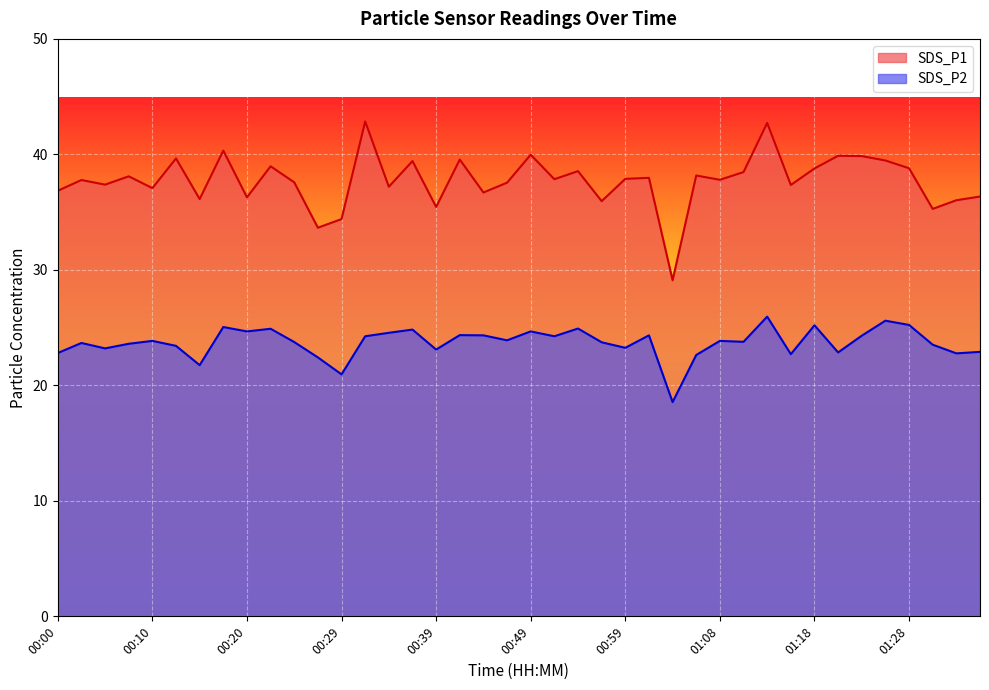

True or false: SDS_P2 and SDS_P1 intersect in this chart.

False